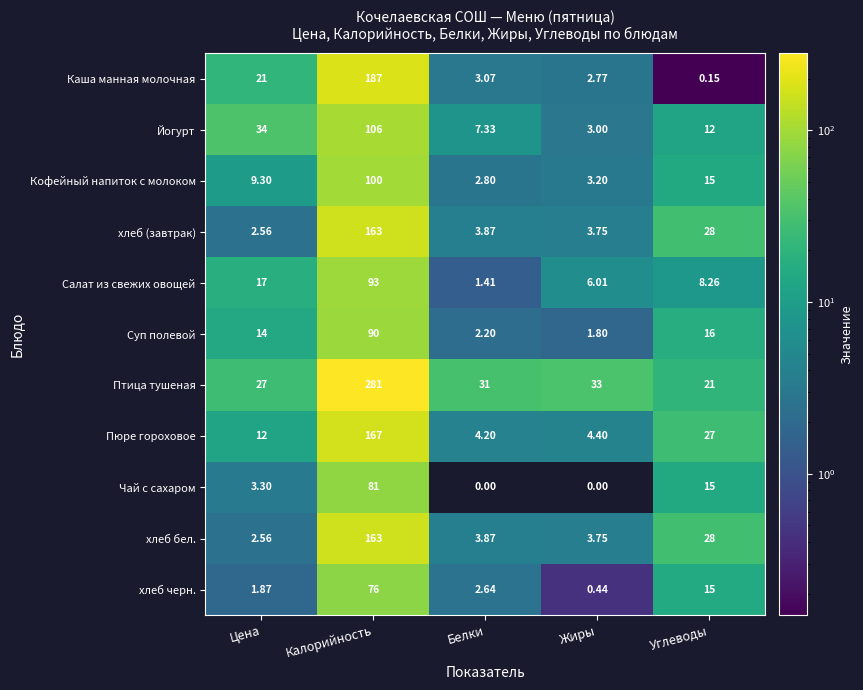

Rank the categories by Птица тушеная value from highest to lowest.

Калорийность, Жиры, Белки, Цена, Углеводы